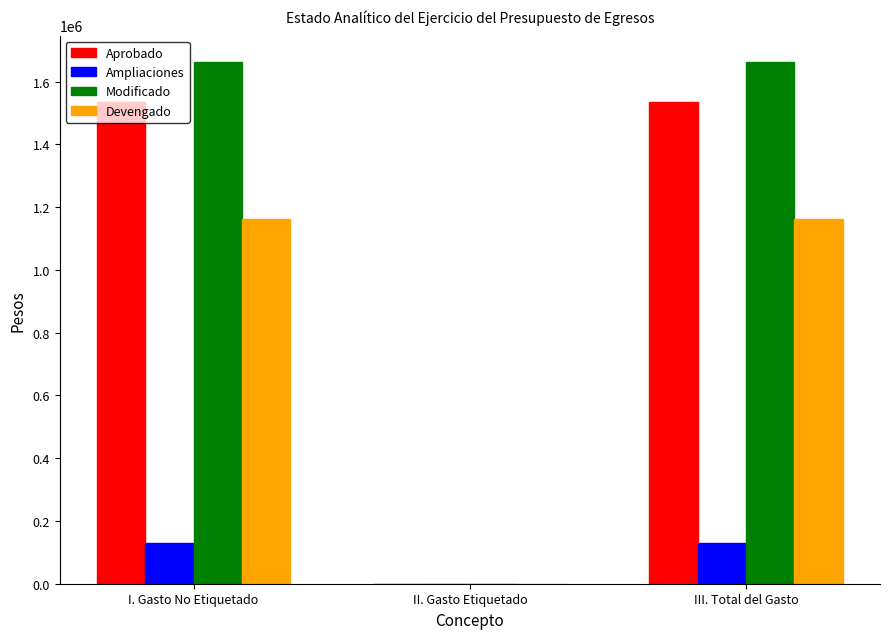

What is the spread (max minus min) of values at I. Gasto No Etiquetado?

1533482.0